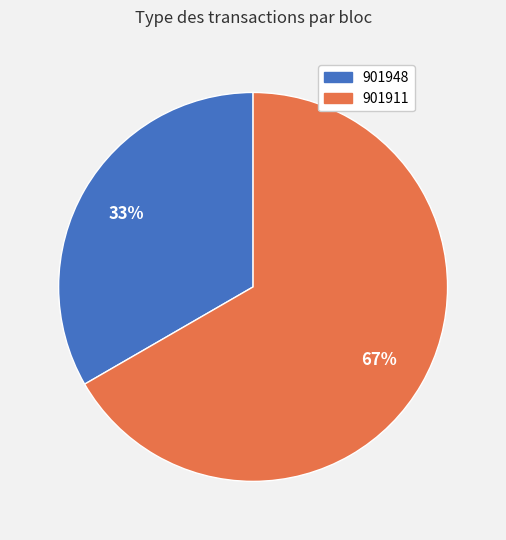

Combined, do 901911 and 901948 account for over 50%?

Yes